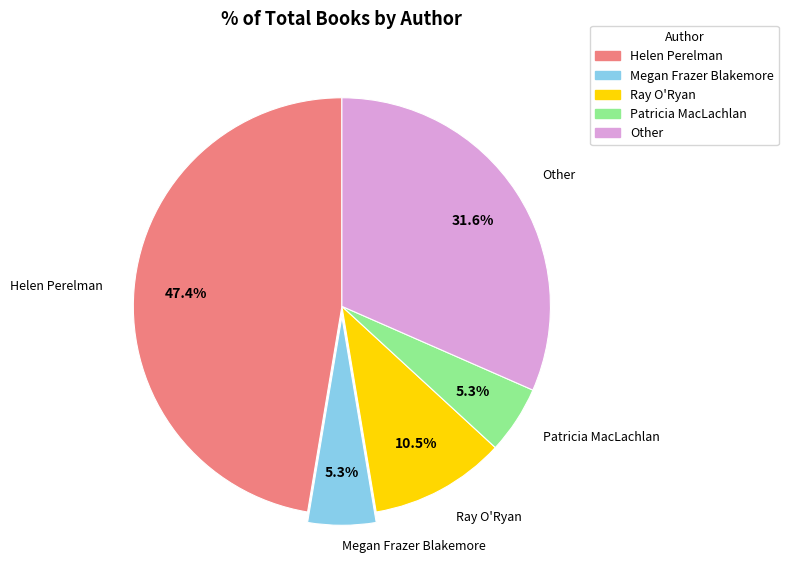

Does any single category account for the majority?

No